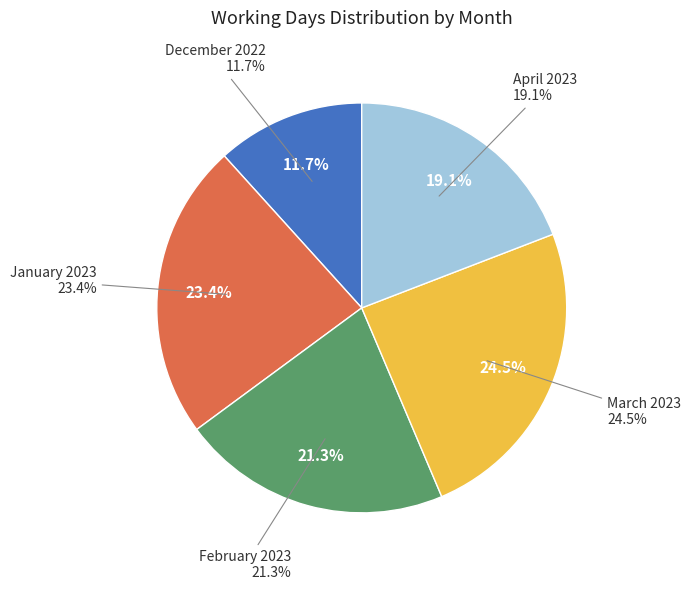

To the nearest percent, what is the combined percentage of March 2023 and January 2023?

48%